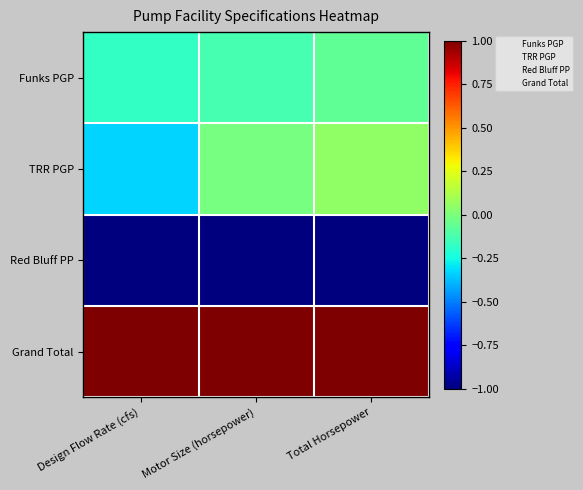

At how many categories does at least one series exceed 0?

3